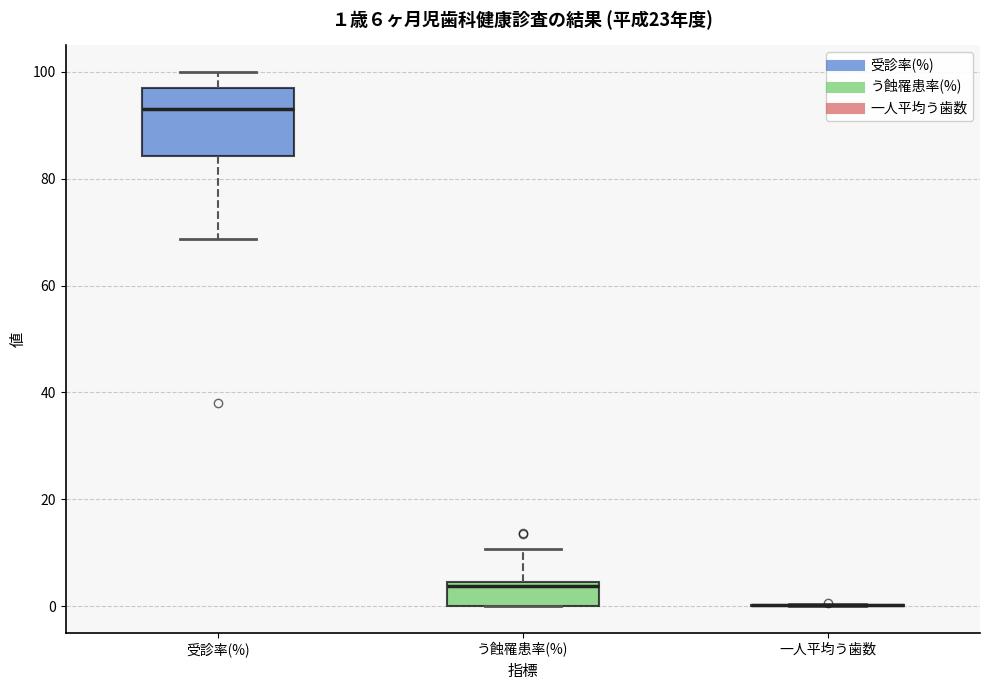

Comparing the boxes themselves (not the whiskers), which one is the tallest?

受診率(%)